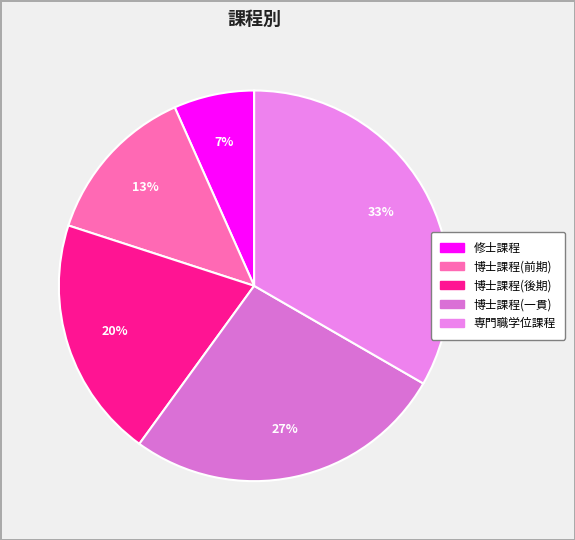

How many segments does this pie chart have?

5